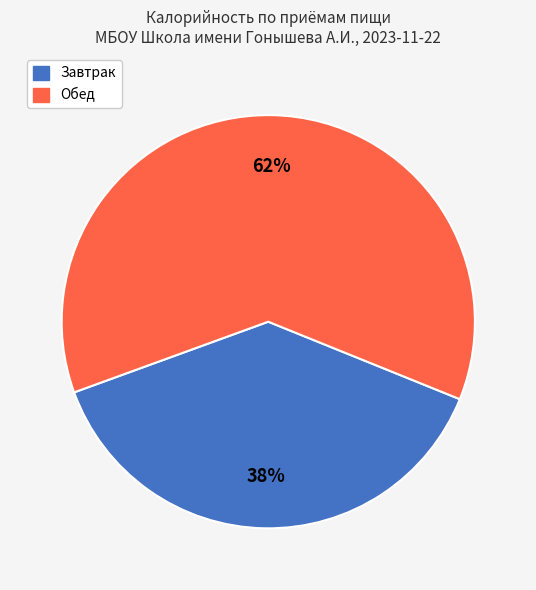

To the nearest percent, what is the average slice percentage?

50%